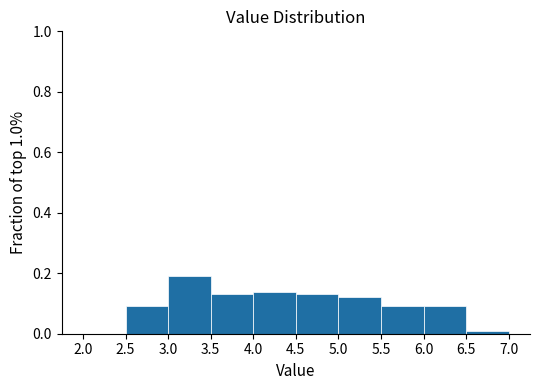

Reading left to right, list every bar in this chart as the range it spans on the x-axis followed by its height. The values are not printed on the chart, so give them approximately, as read against the axis.

2.0 to 2.5: 0
2.5 to 3.0: 0.10
3.0 to 3.5: 0.20
3.5 to 4.0: 0.14
4.0 to 4.5: 0.14
4.5 to 5.0: 0.14
5.0 to 5.5: 0.12
5.5 to 6.0: 0.10
6.0 to 6.5: 0.10
6.5 to 7.0: under 0.02